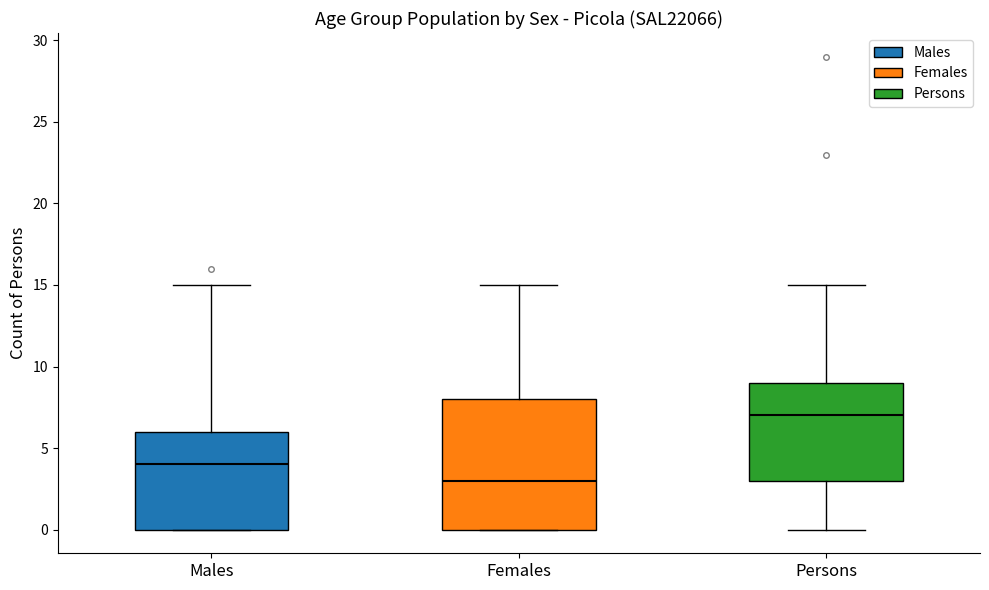

Which box is the tallest, from its lower edge to its upper edge?

Females